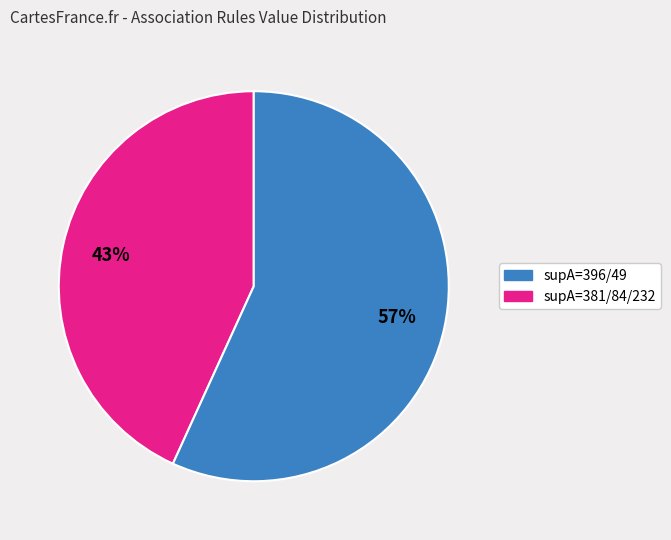

Is there any slice that represents more than half of the pie?

Yes